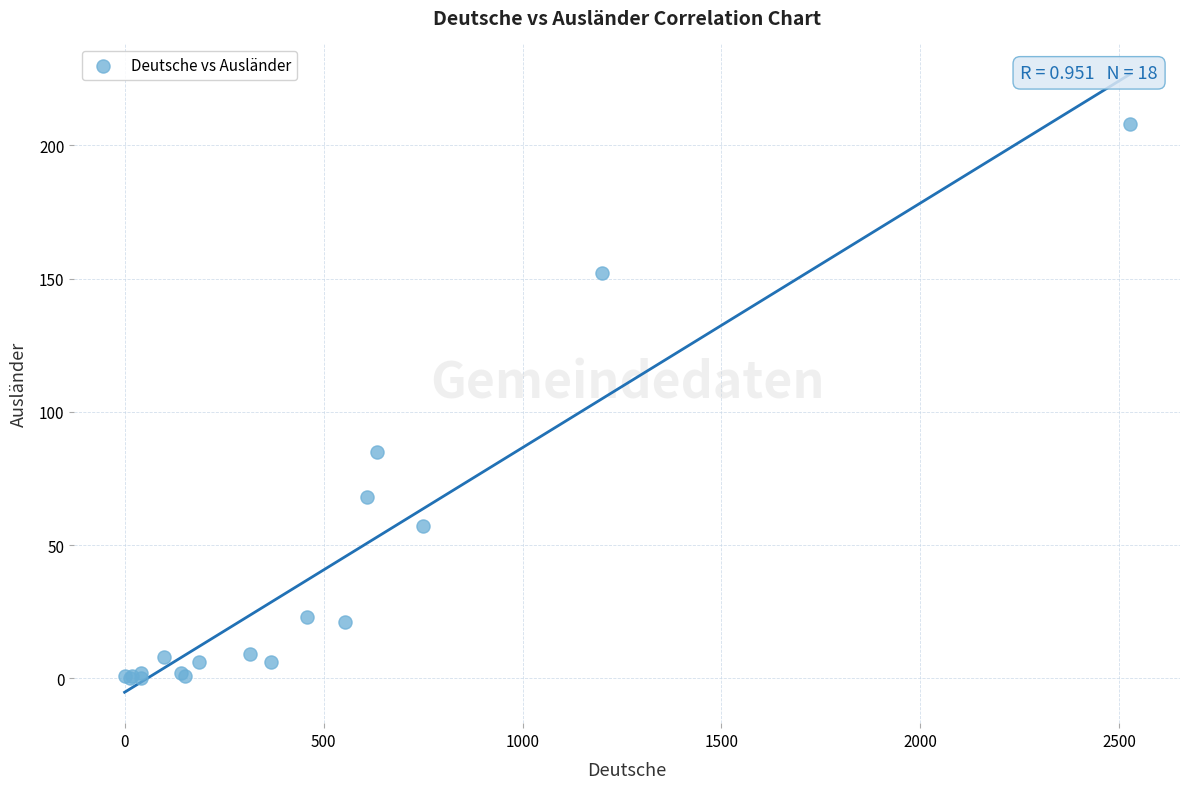

What Y value in the scatter plot is closest to 104?

85